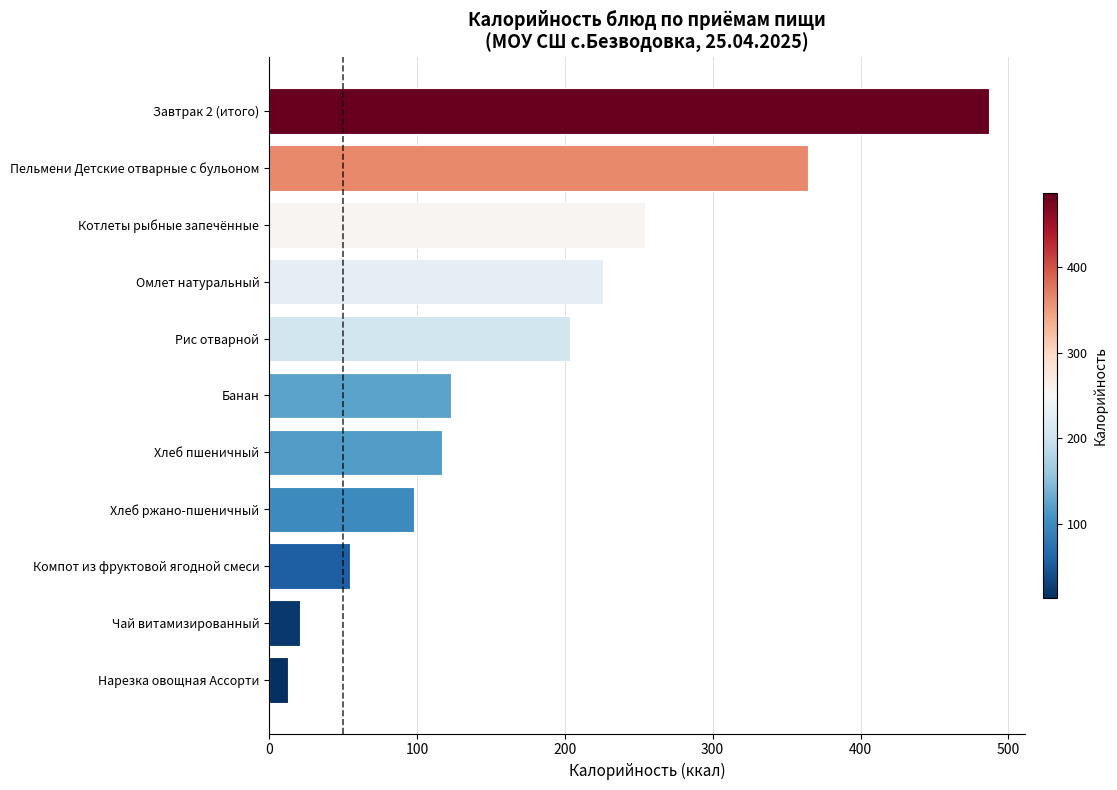

The chart shows a value of 123.0 at Банан. True or false?

True